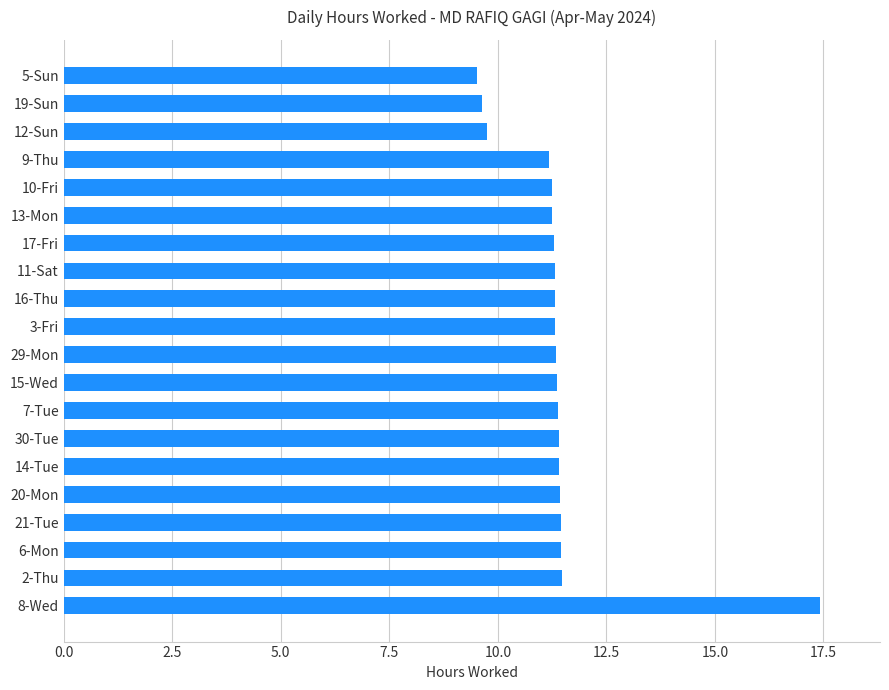

What is the average value?

11.4